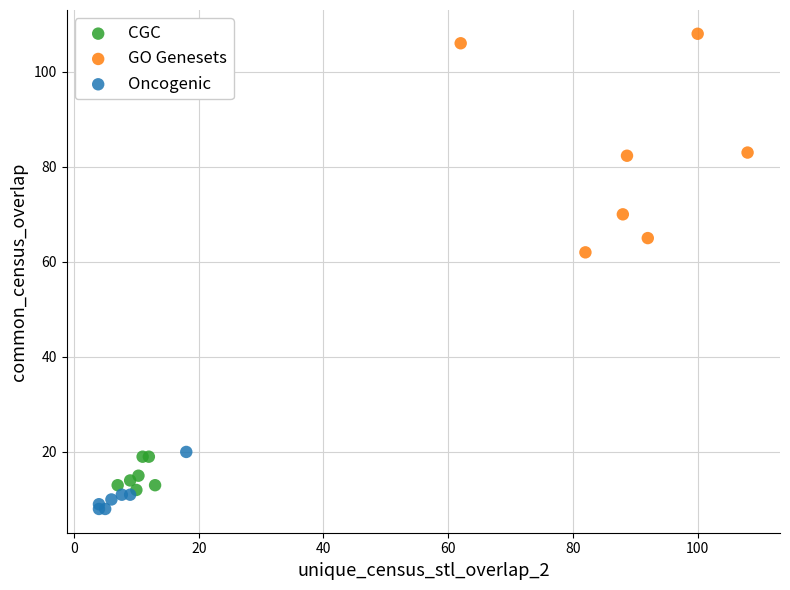

What are all the series names shown in the legend?

CGC, GO Genesets, Oncogenic